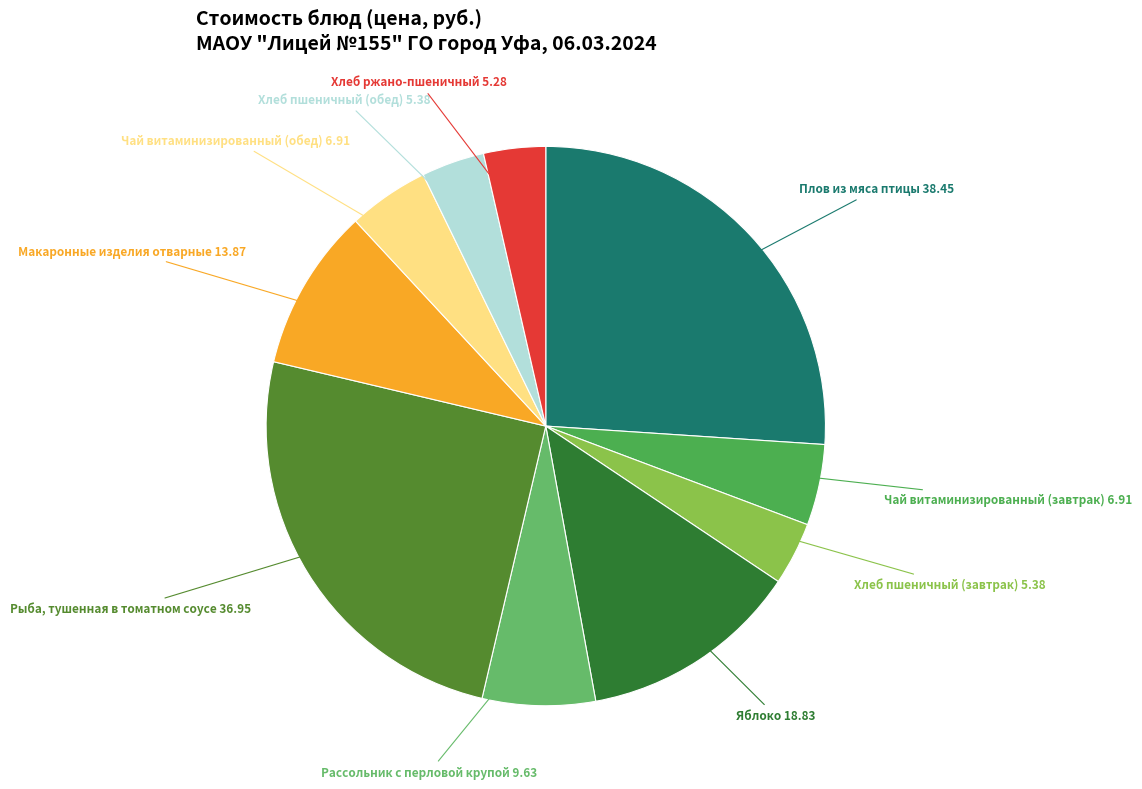

Is there any slice that represents more than half of the pie?

No